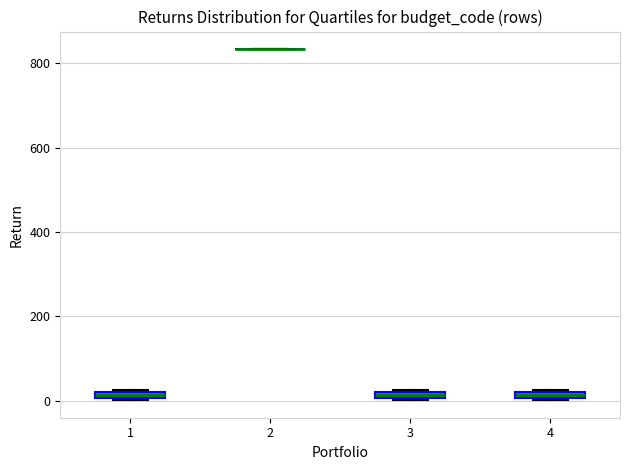

Where is the upper edge of the box at x = 3 on the y-axis? The values are not printed on the chart, so give them approximately, as read against the axis.

20